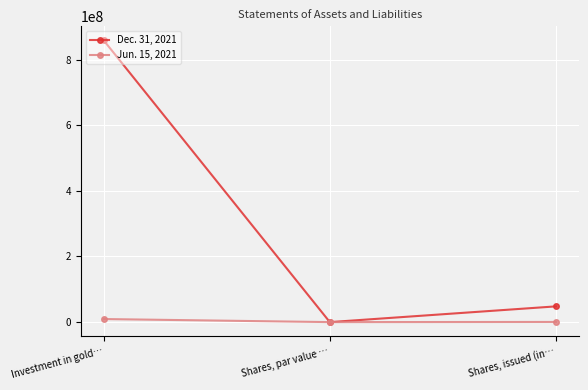

How many lines are shown in the chart?

2